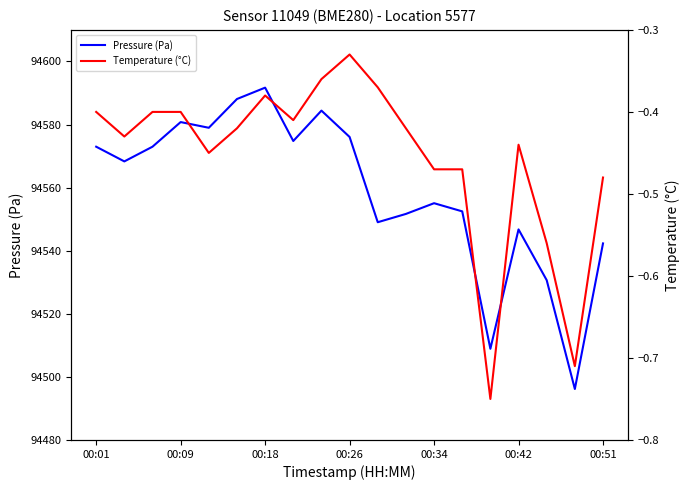

The value of Pressure (Pa) at 00:18 is 94591.7. True or false?

True